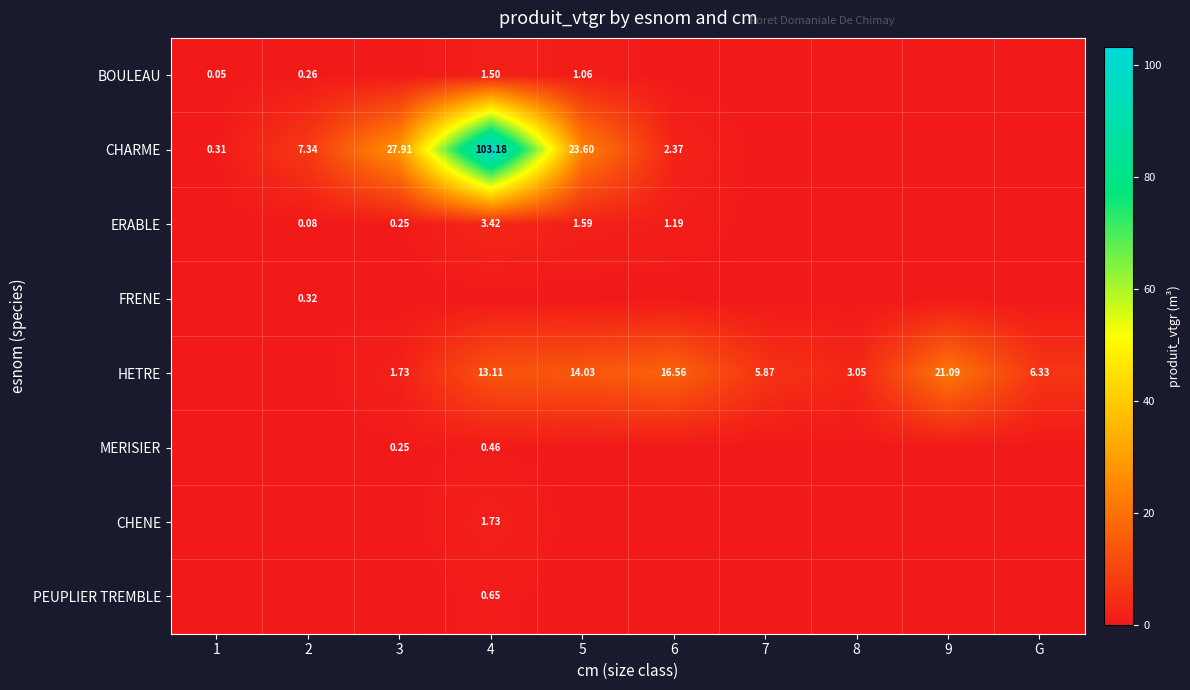

Is the value of HETRE at 7 greater than the value of ERABLE at 2?

Yes